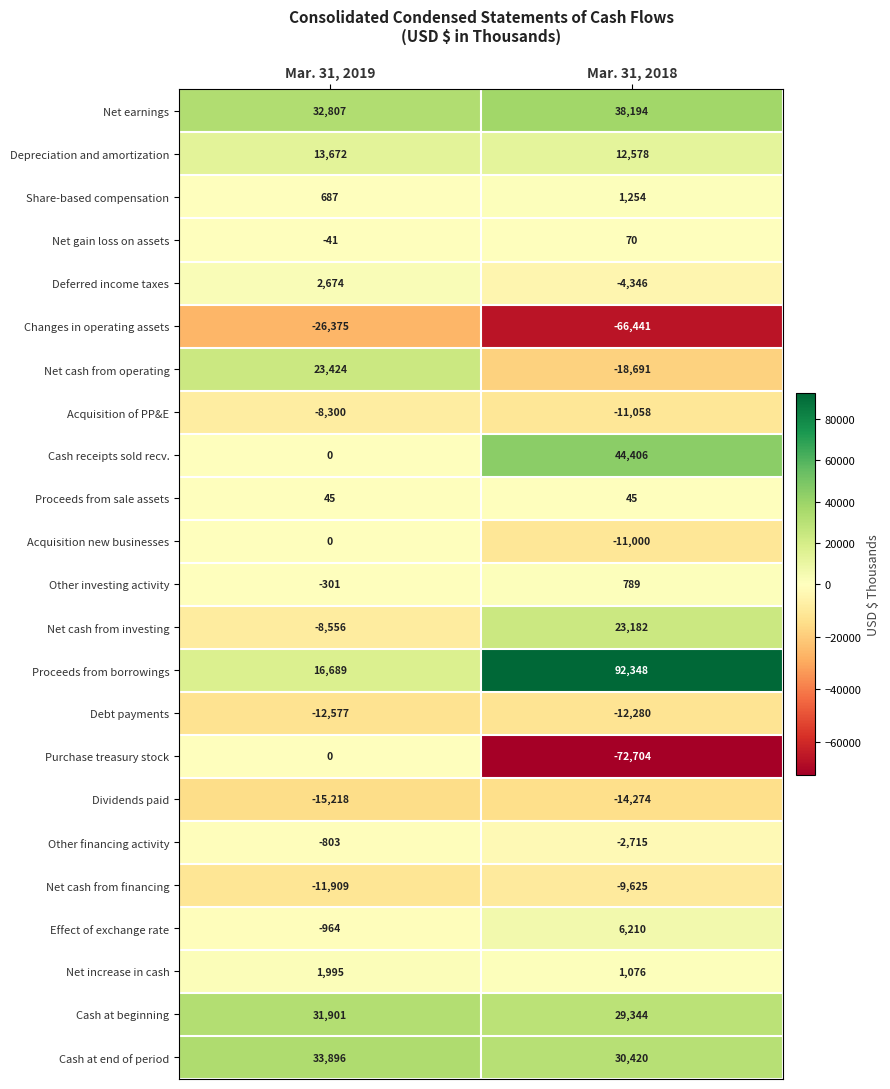

At which category is the sum across all series the highest?

Mar. 31, 2019